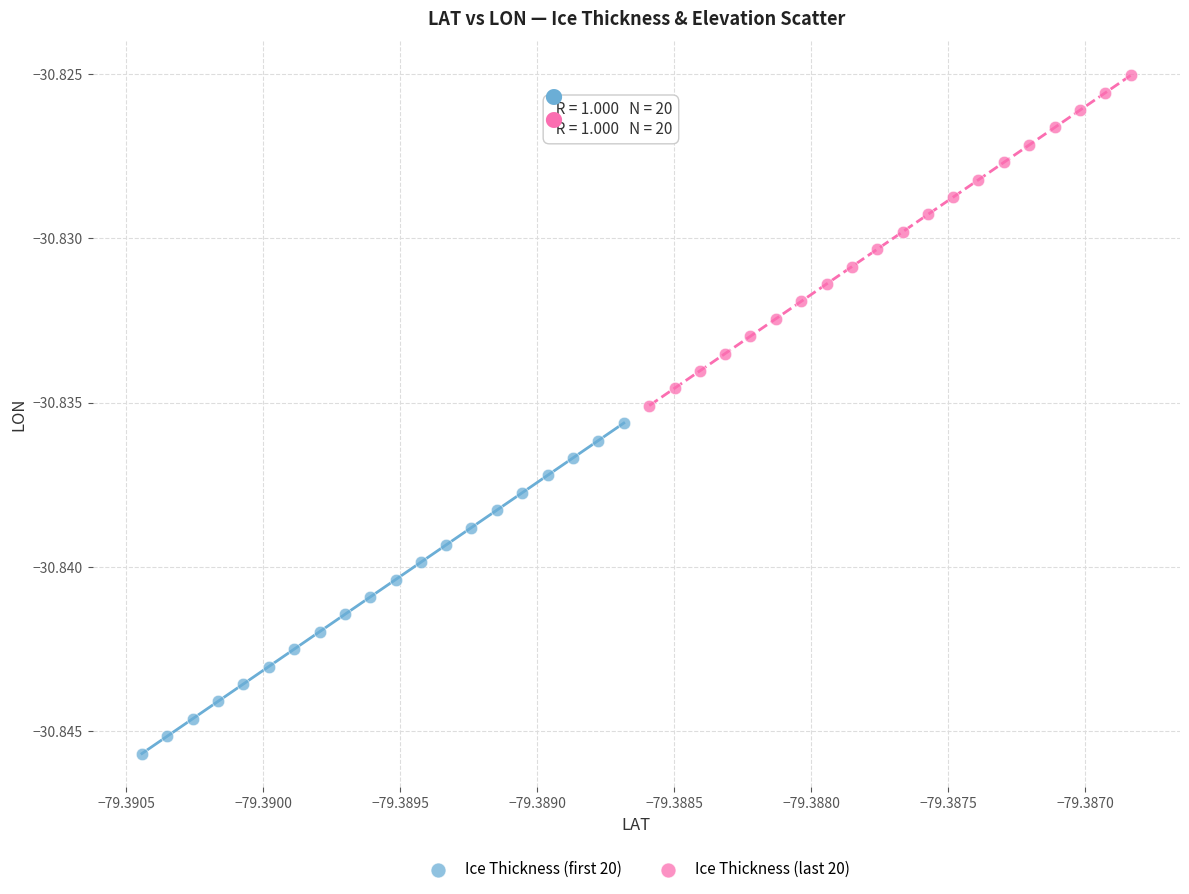

Which series has the widest spread of Y values?

Ice Thickness (first 20)